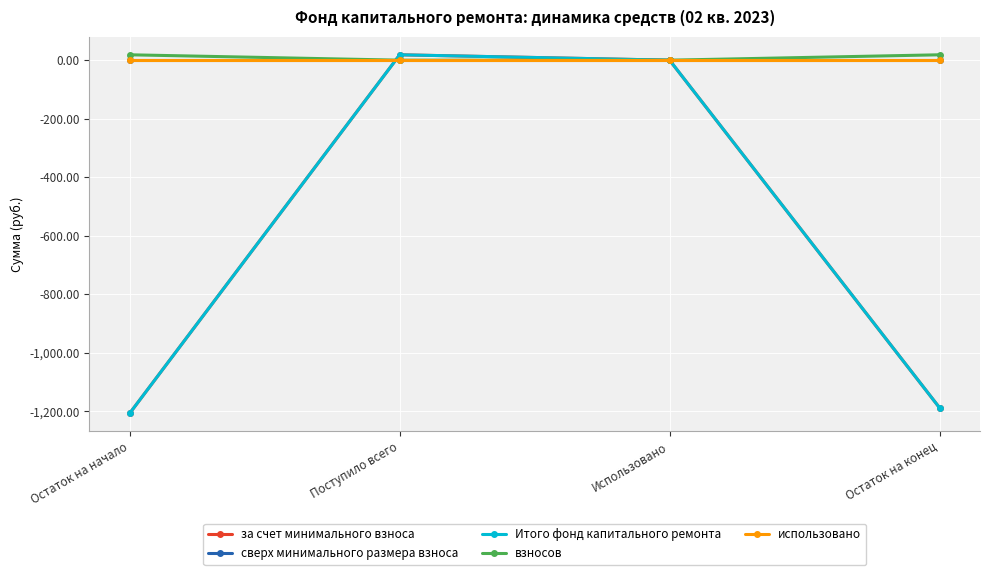

True or false: взносов and сверх минимального размера взноса intersect in this chart.

False